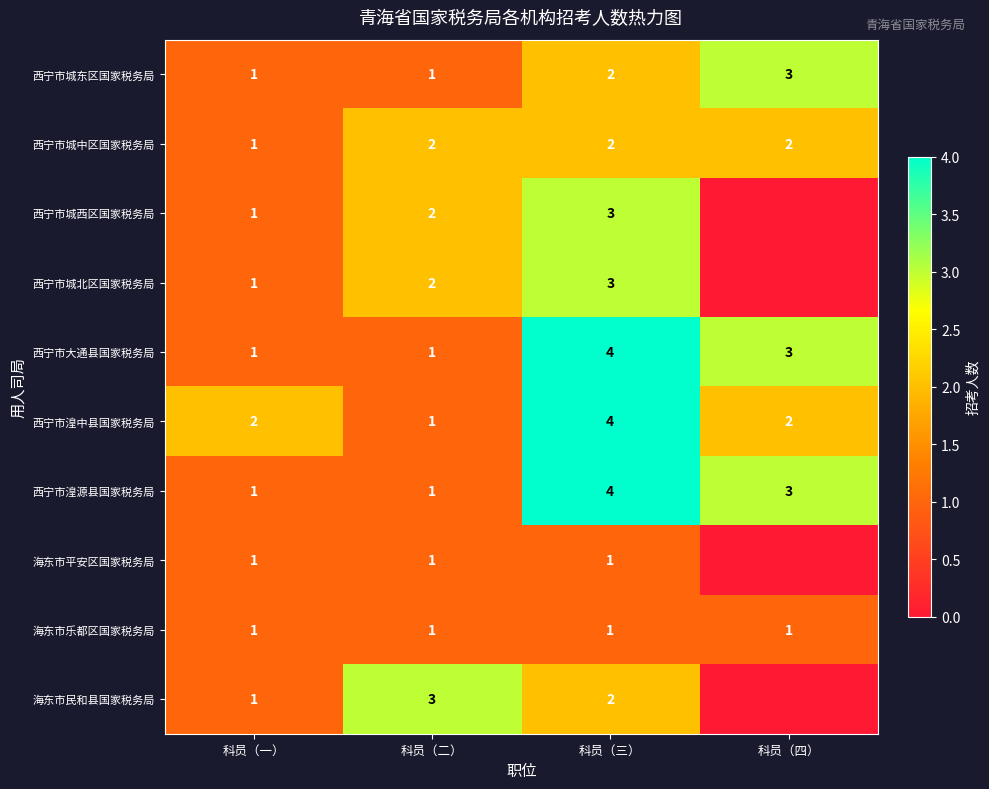

What is the difference between the highest and lowest values at 科员（三）?

3